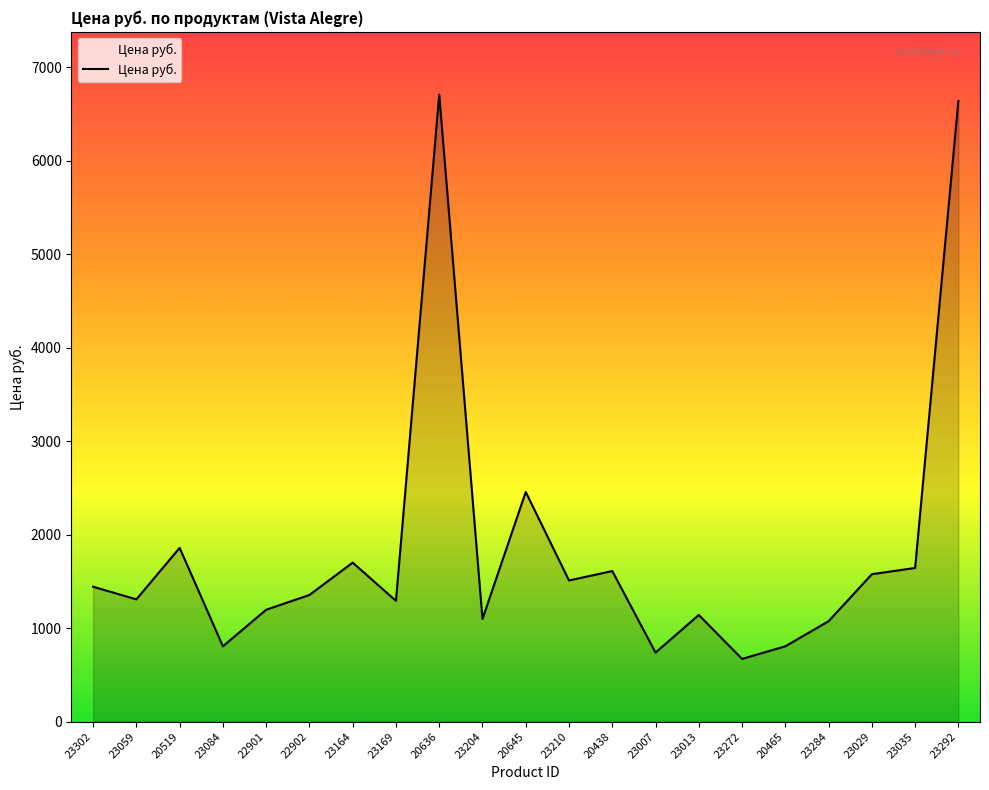

What is the difference between the maximum and minimum values?

6037